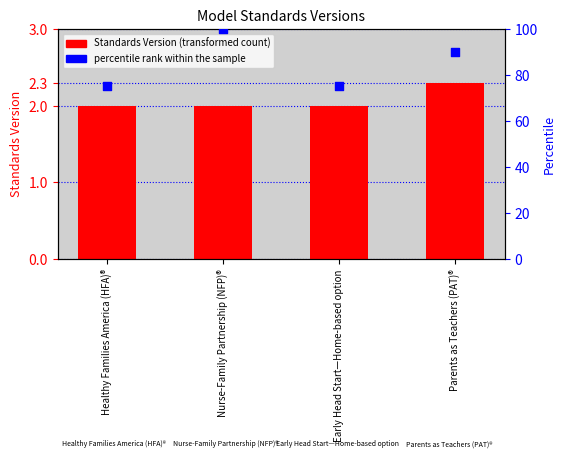

What are all the series names shown in the legend?

Standards Version, percentile rank within the sample